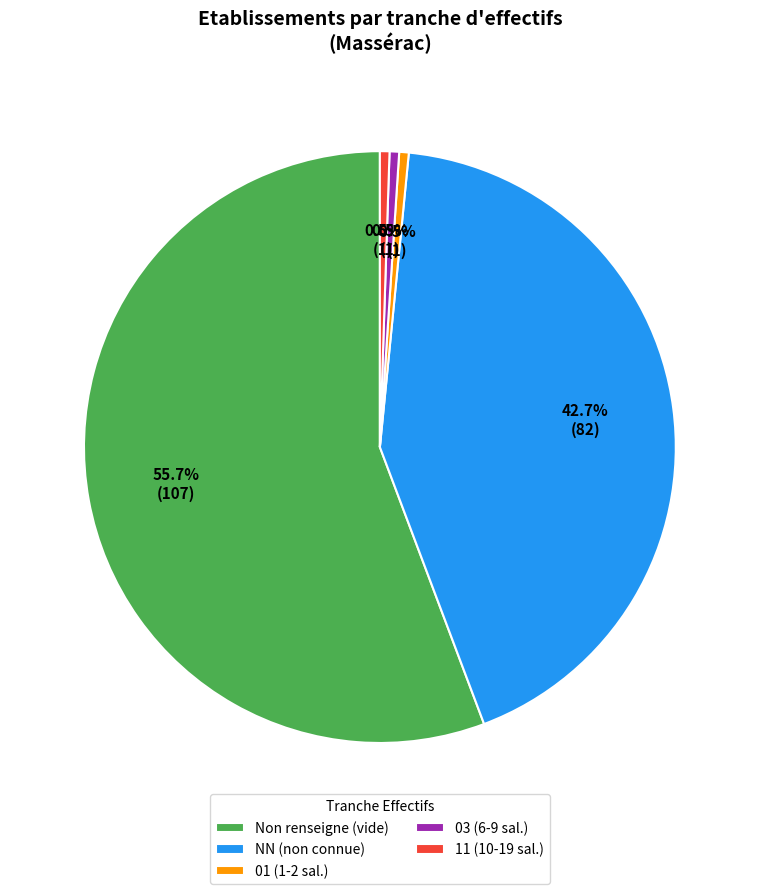

Which category accounts for the majority?

Non renseigne (vide)